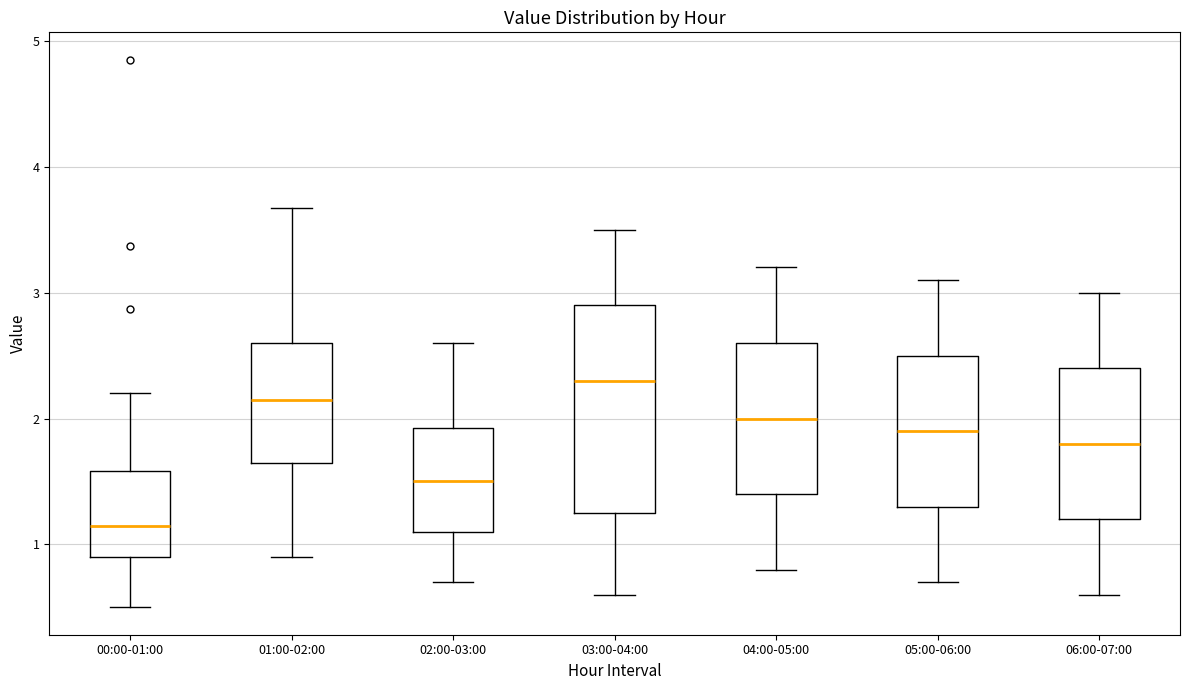

Reading left to right, transcribe this box plot: for each box, give where its median line is, the range the box spans, and where its two whiskers end, as read against the y-axis. The values are not printed on the chart, so give them approximately, as read against the axis.

00:00-01:00: median 1.2, box 0.9 to 1.6, whiskers 0.5 to 2.2
01:00-02:00: median 2.2, box 1.7 to 2.6, whiskers 0.9 to 3.7
02:00-03:00: median 1.5, box 1.1 to 1.9, whiskers 0.7 to 2.6
03:00-04:00: median 2.3, box 1.3 to 2.9, whiskers 0.6 to 3.5
04:00-05:00: median 2.0, box 1.4 to 2.6, whiskers 0.8 to 3.2
05:00-06:00: median 1.9, box 1.3 to 2.5, whiskers 0.7 to 3.1
06:00-07:00: median 1.8, box 1.2 to 2.4, whiskers 0.6 to 3.0